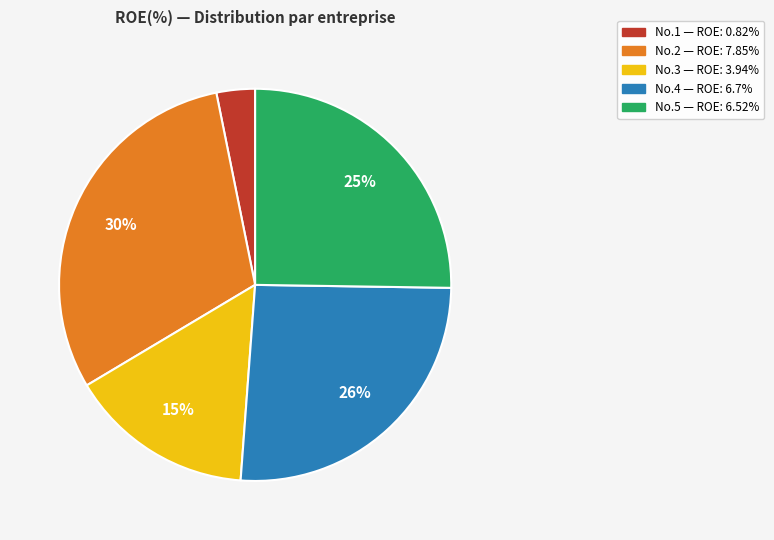

To the nearest percent, what is the difference between the largest and smallest slice percentages?

27%